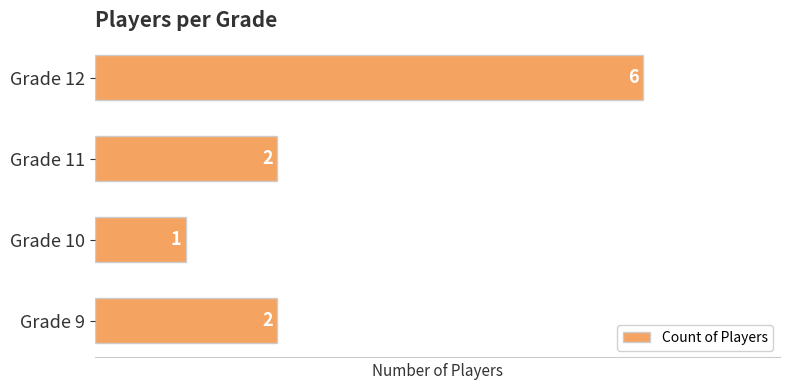

What is the smallest value displayed?

1